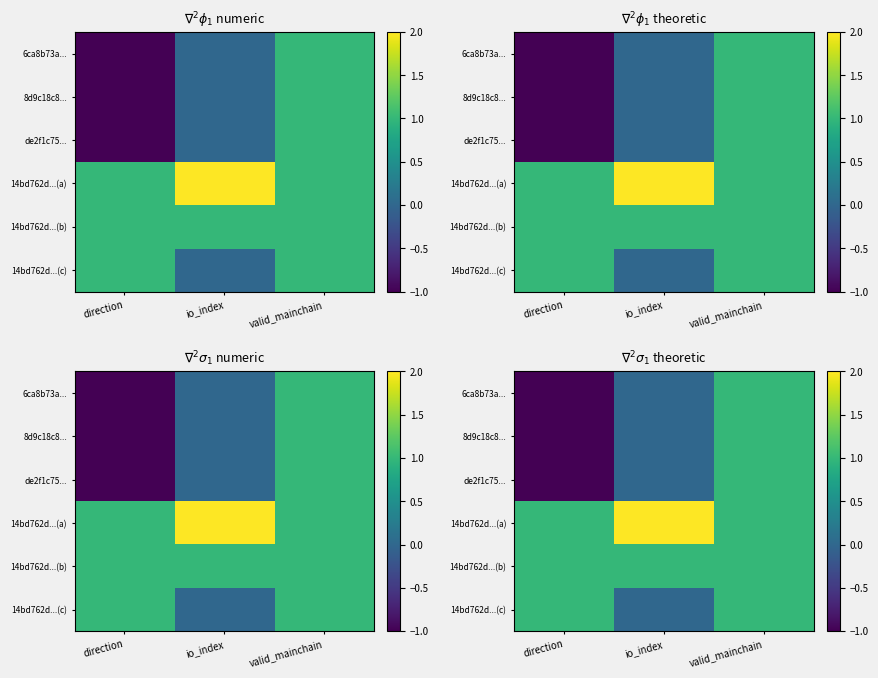

How many negative values does the 8d9c18c8... series have?

1